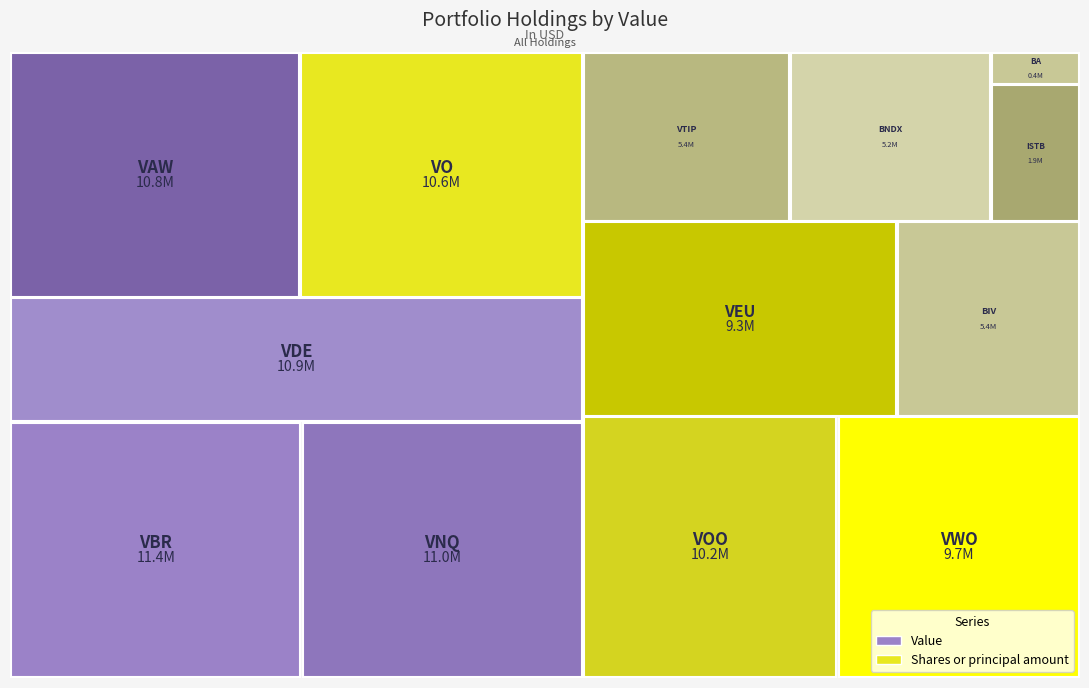

Reading left to right, extract all data points from this chart.

Value: VBR=11406000	VNQ=11011000	VDE=10943000	VAW=10830000	VO=10597000	VOO=10180000	VWO=9699000	VEU=9347000	BIV=5439000	VTIP=5352000	BNDX=5197000	ISTB=1866000	BA=438000
Shares or principal amount: VBR=63776	VNQ=94918	VDE=141004	VAW=55006	VO=41595	VOO=23319	VWO=196108	VEU=152527	BIV=62077	VTIP=104126	BNDX=94210	ISTB=37007	BA=2174